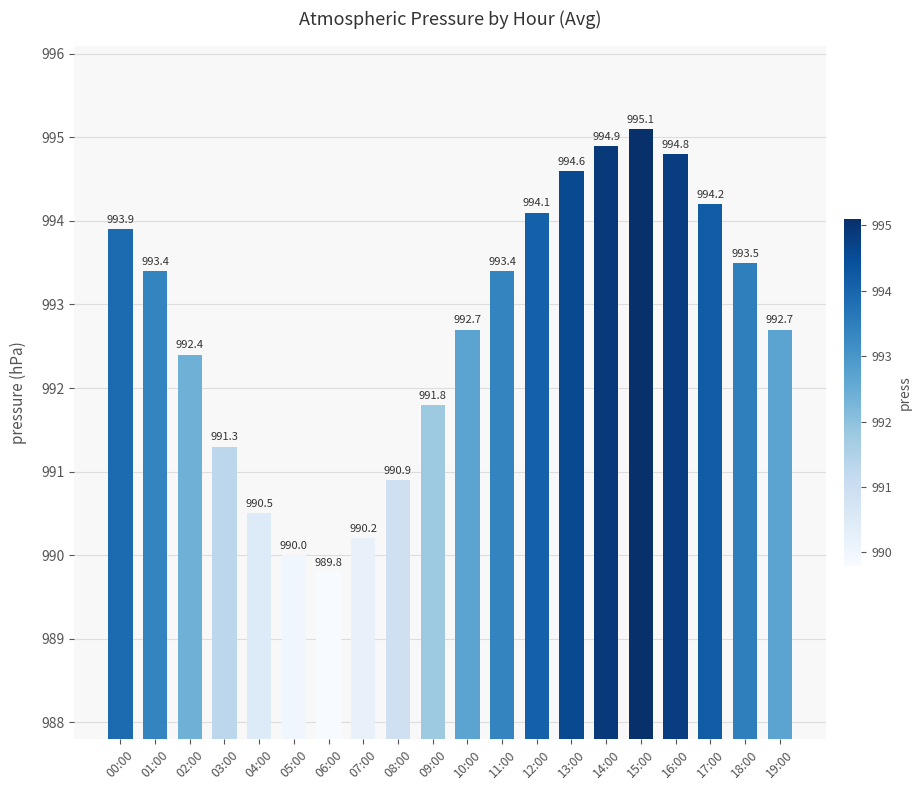

Is it true that the value at 07:00 is 653.3?

False